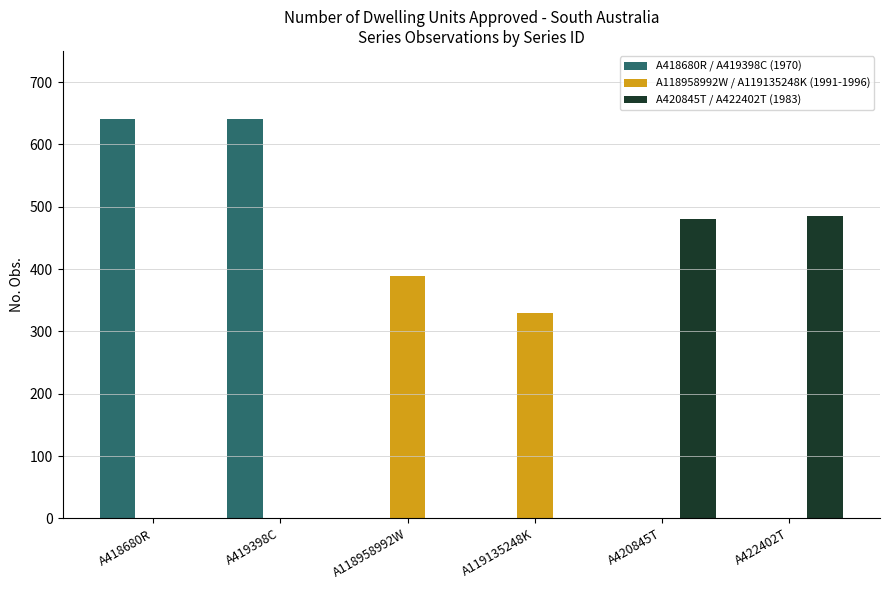

Reading right to left, transcribe all the data shown in this chart.

A418680R / A419398C (1970): A422402T=0	A420845T=0	A119135248K=0	A118958992W=0	A419398C=641	A418680R=641
A118958992W / A119135248K (1991-1996): A422402T=0	A420845T=0	A119135248K=329	A118958992W=389	A419398C=0	A418680R=0
A420845T / A422402T (1983): A422402T=485	A420845T=480	A119135248K=0	A118958992W=0	A419398C=0	A418680R=0